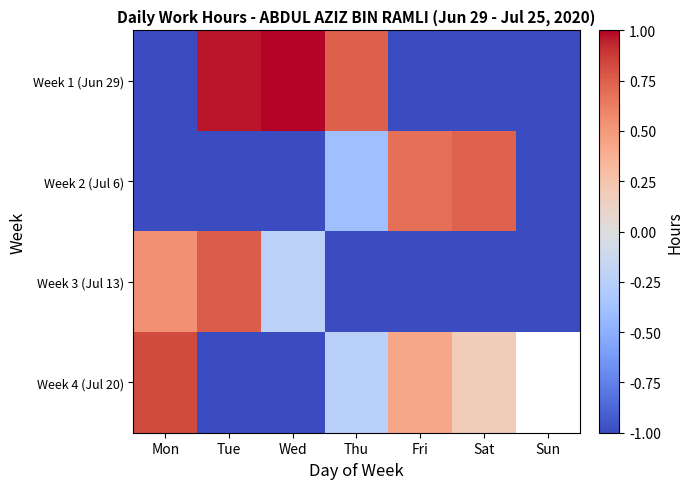

What is the highest value of the Week 3 (Jul 13) series?

0.8